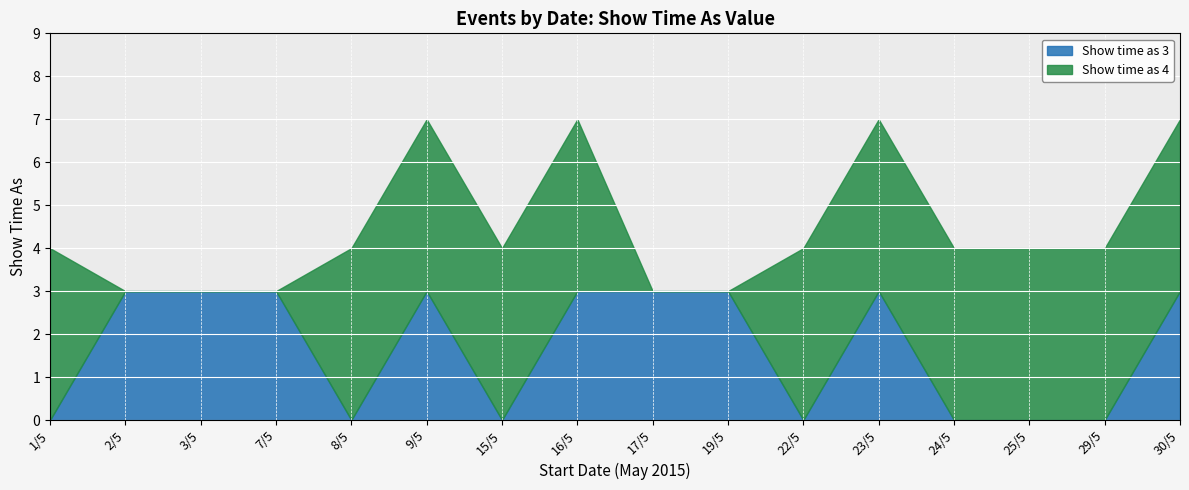

True or false: Show time as 4 has more than 0 points higher than both neighbors.

False